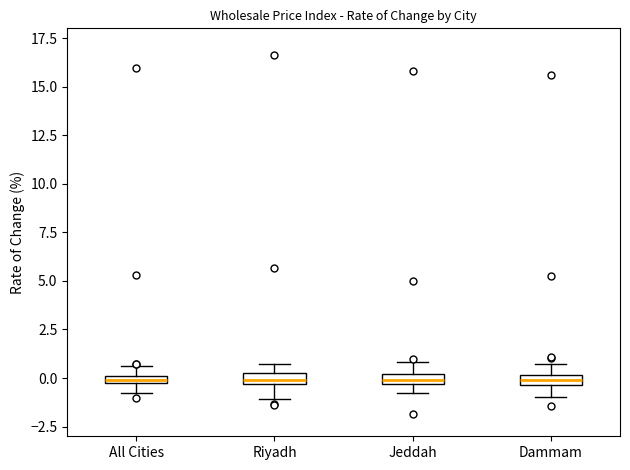

Where does the lower whisker of the box for All Cities end on the y-axis? The values are not printed on the chart, so give them approximately, as read against the axis.

-1.0